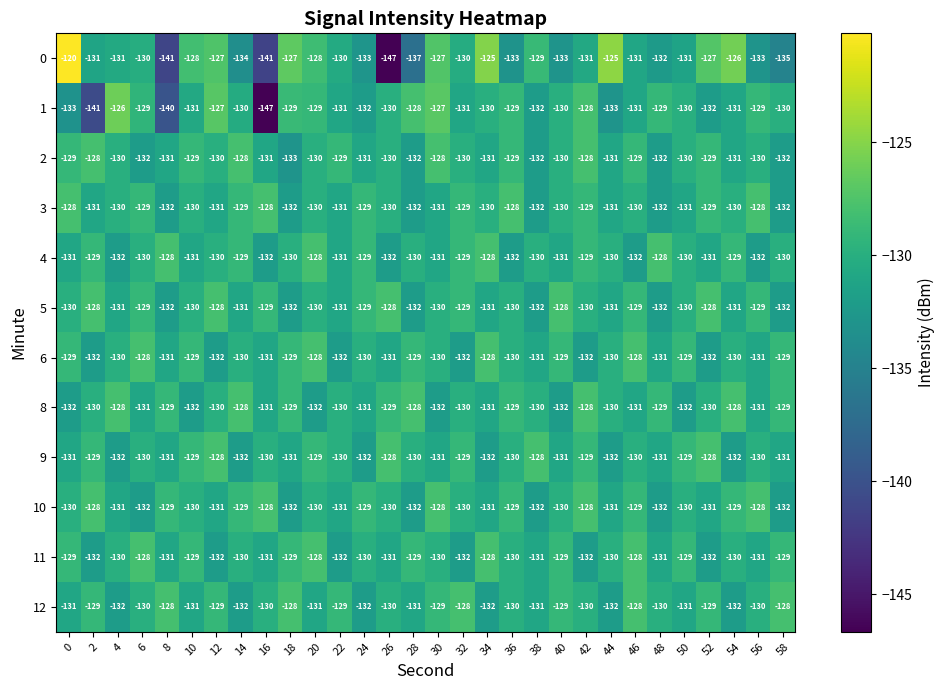

What is the difference between the maximum and minimum values in the 8 series?

4